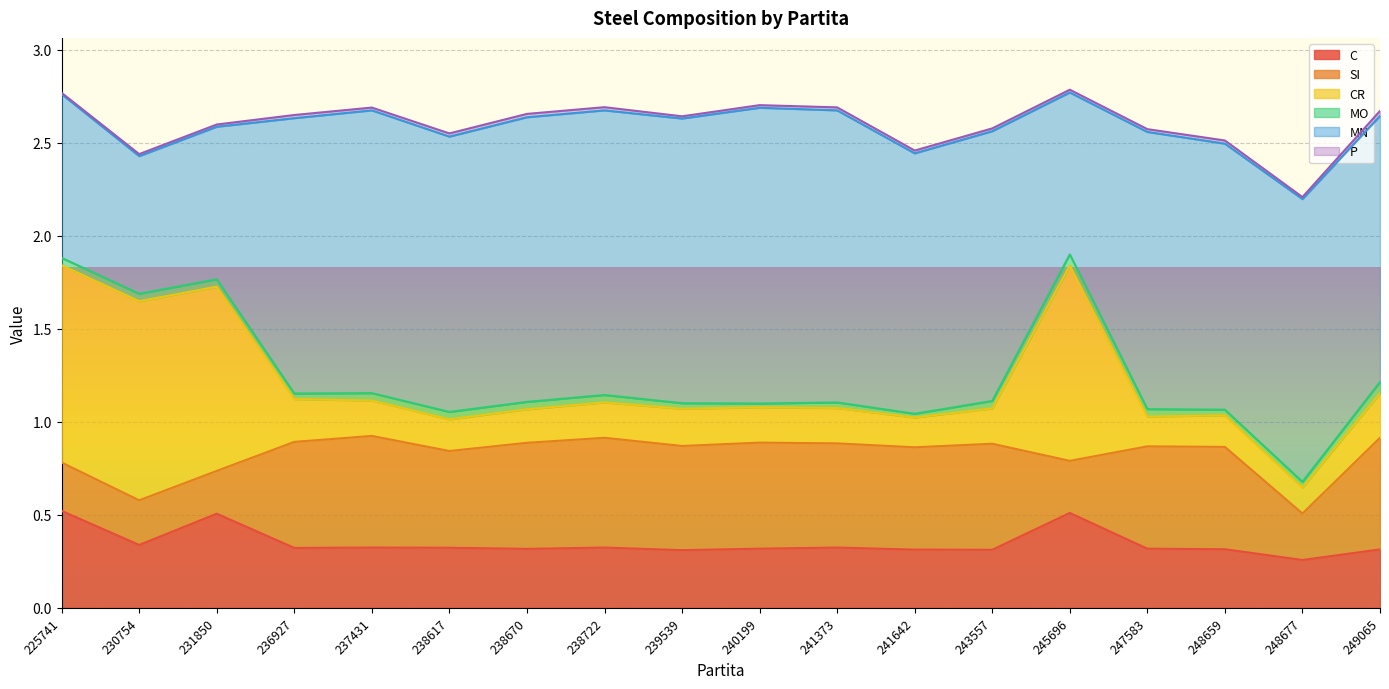

Reading left to right, extract all data points from this chart.

C: 0.5	0.3	0.5	0.3	0.3	0.3	0.3	0.3	0.3	0.3	0.3	0.3	0.3	0.5	0.3	0.3	0.3	0.3
SI: 0.3	0.2	0.2	0.6	0.6	0.5	0.6	0.6	0.6	0.6	0.6	0.6	0.6	0.3	0.6	0.6	0.2	0.6
CR: 1.1	1.1	1.0	0.2	0.2	0.2	0.2	0.2	0.2	0.2	0.2	0.2	0.2	1.1	0.2	0.2	0.1	0.2
MO: 0.0	0.0	0.0	0.0	0.0	0.0	0.0	0.0	0.0	0.0	0.0	0.0	0.0	0.1	0.0	0.0	0.0	0.1
MN: 0.9	0.7	0.8	1.5	1.5	1.5	1.5	1.5	1.5	1.6	1.6	1.4	1.4	0.9	1.5	1.4	1.5	1.4
P: 0.0	0.0	0.0	0.0	0.0	0.0	0.0	0.0	0.0	0.0	0.0	0.0	0.0	0.0	0.0	0.0	0.0	0.0